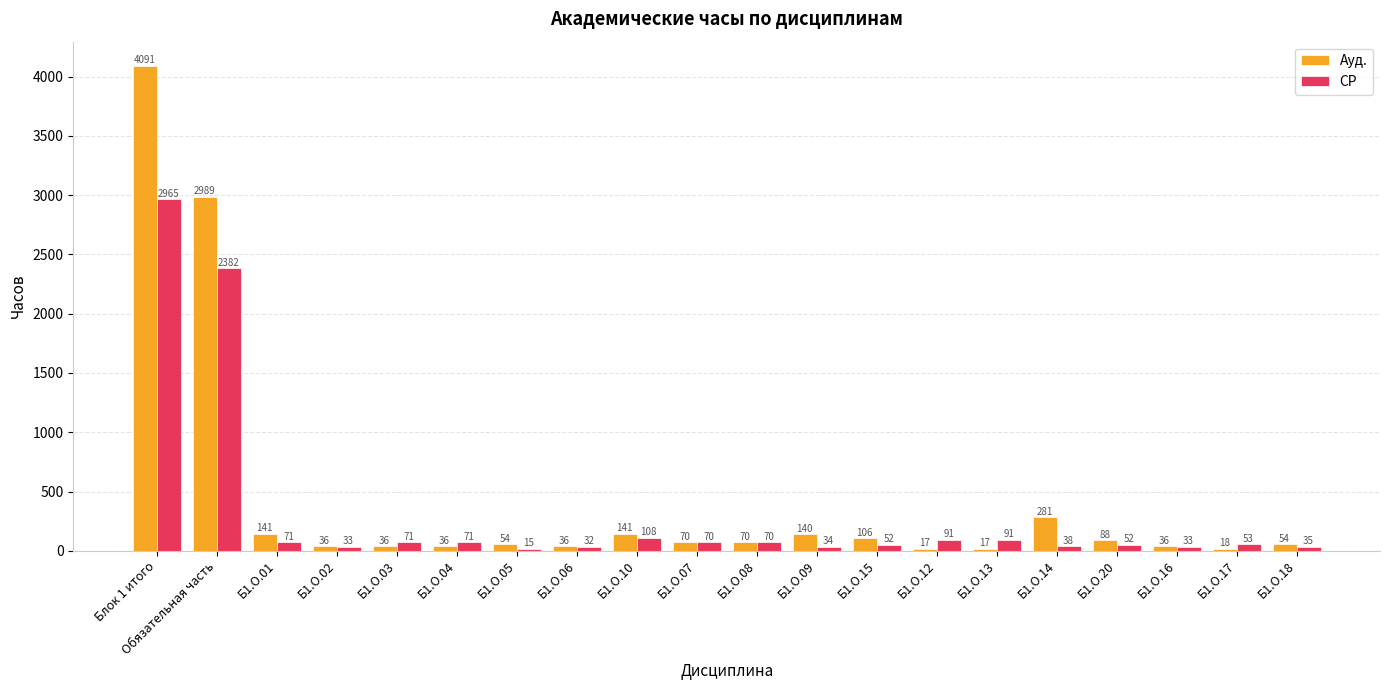

At which label does СР first exceed 70?

Блок 1 итого